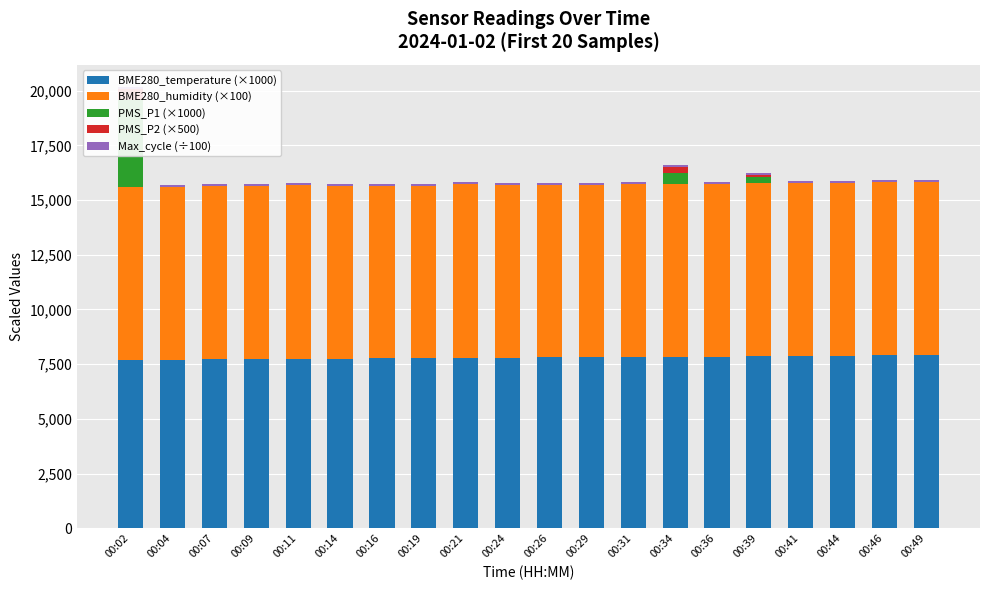

How many distinct data groups are displayed?

5